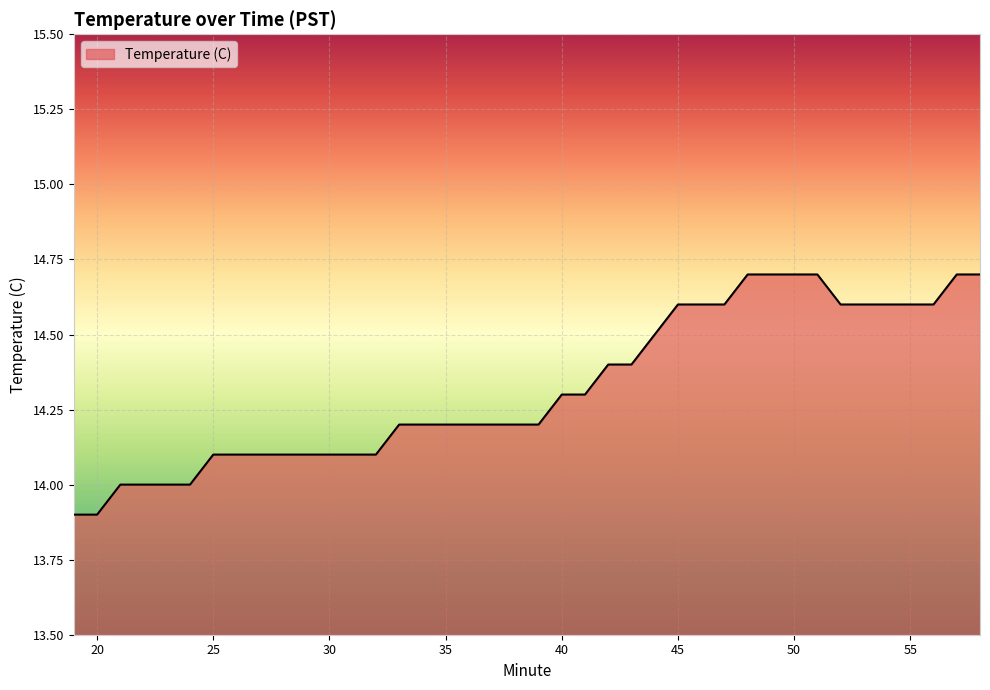

What is the difference between the maximum and minimum values?

0.8